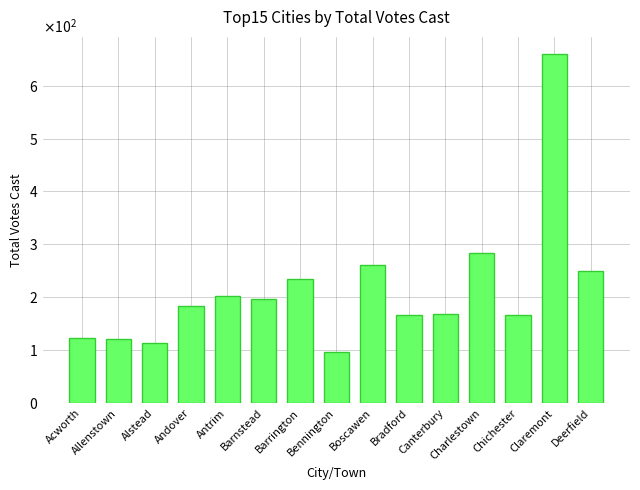

True or false: the data shows 41 at Acworth.

False